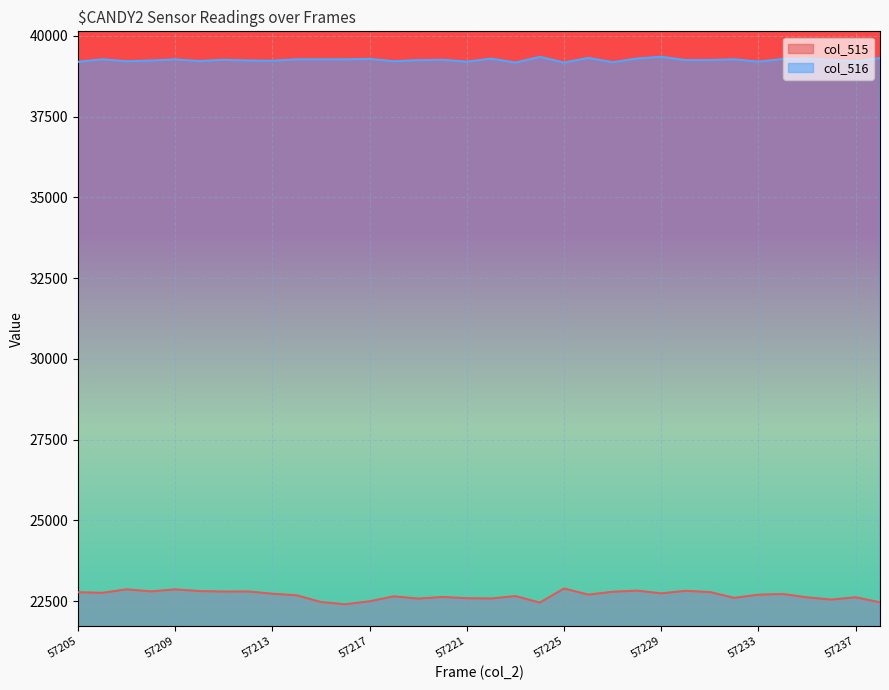

How many series are shown in this chart?

2